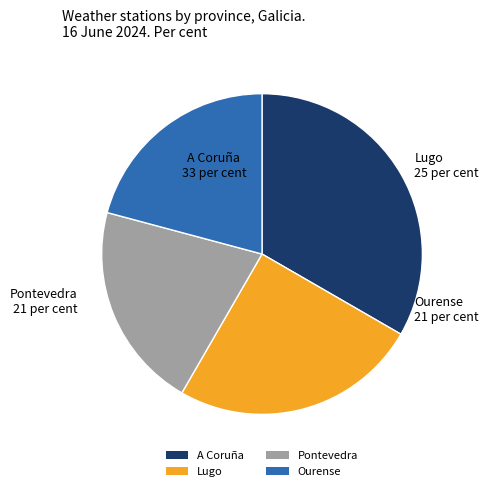

What is the ratio of the value at Pontevedra to the value at A Coruña?

0.6